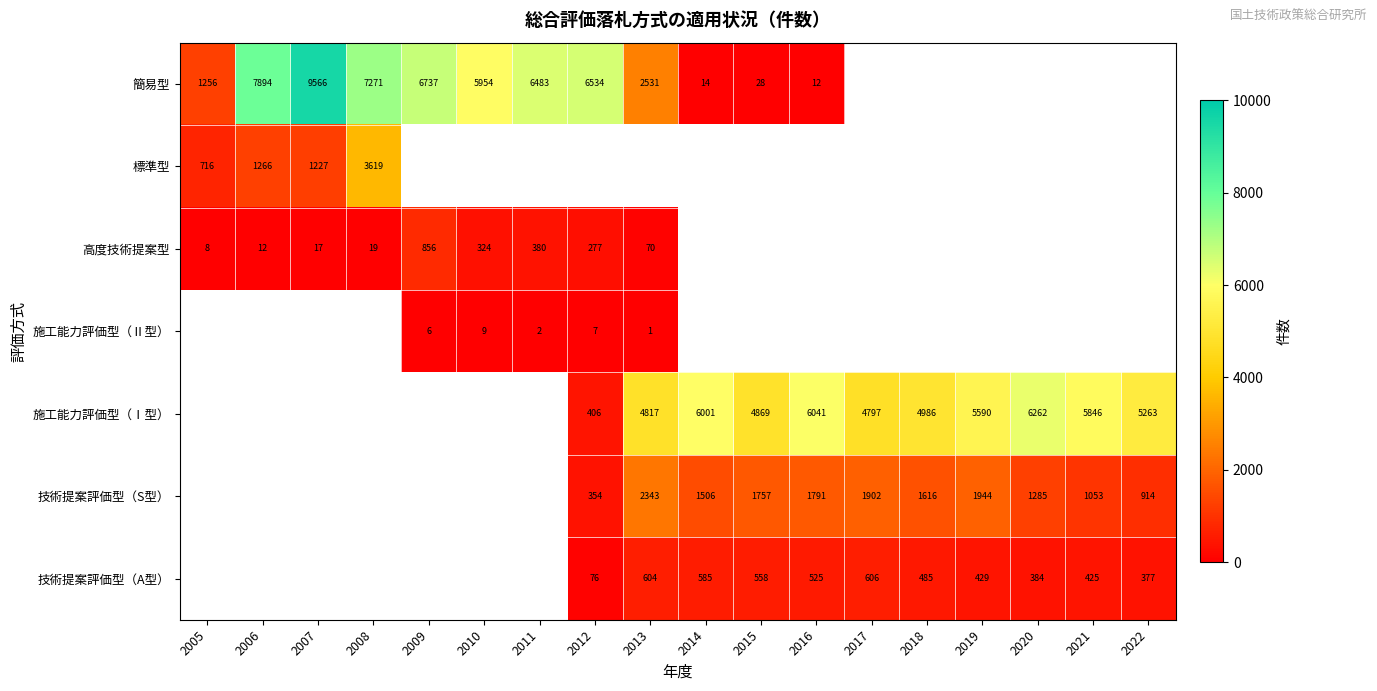

At which category does the chart reach its peak across all series?

2007